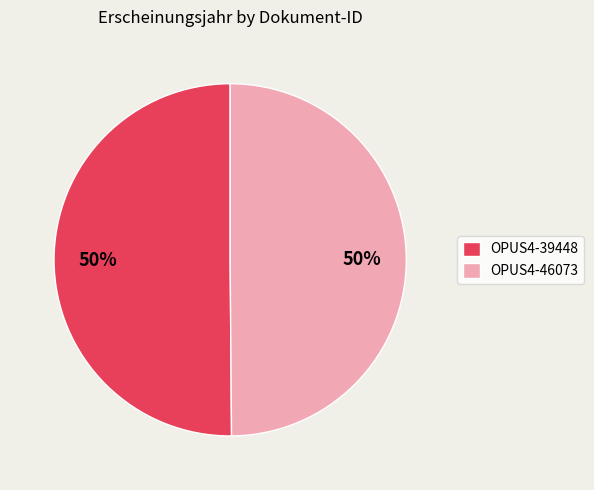

Approximately how many times larger is the value at OPUS4-39448 compared to OPUS4-46073?

1.0